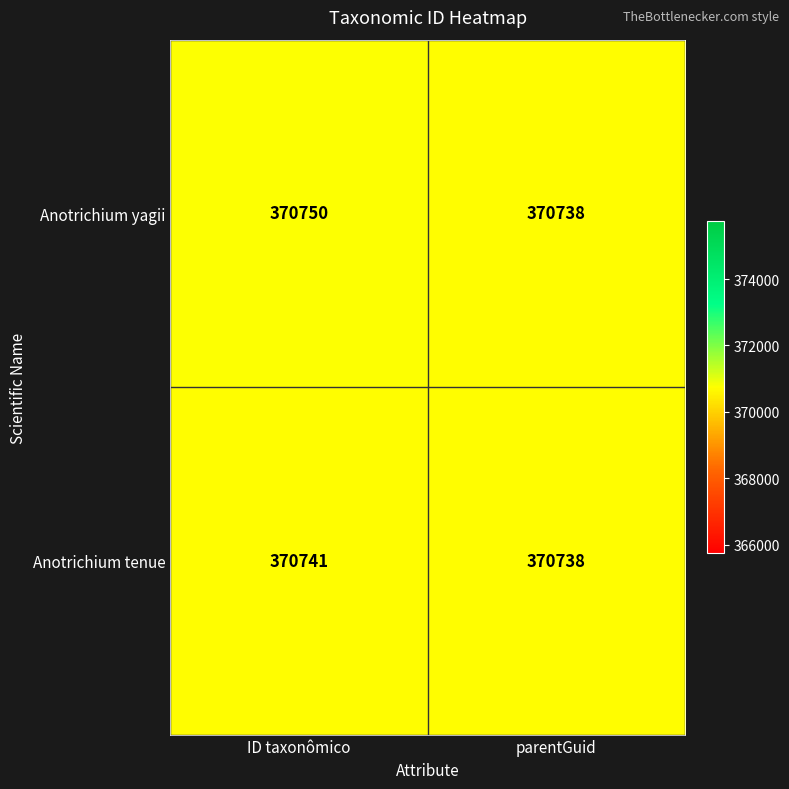

List the series in order of their peak value, lowest first.

Anotrichium tenue, Anotrichium yagii